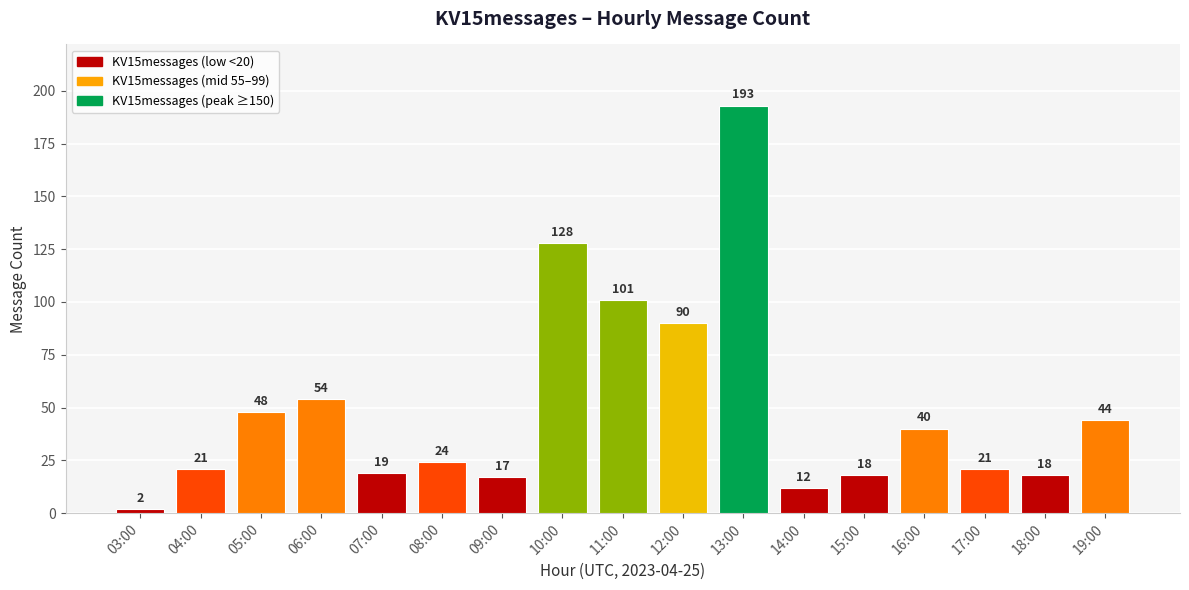

Which label corresponds to the smallest value in the chart?

03:00